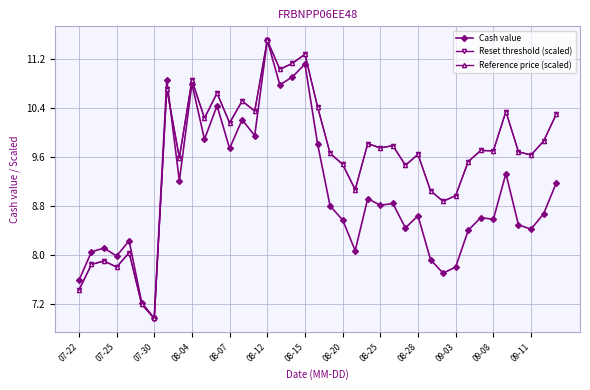

Is this an area chart (filled region under the line)?

No